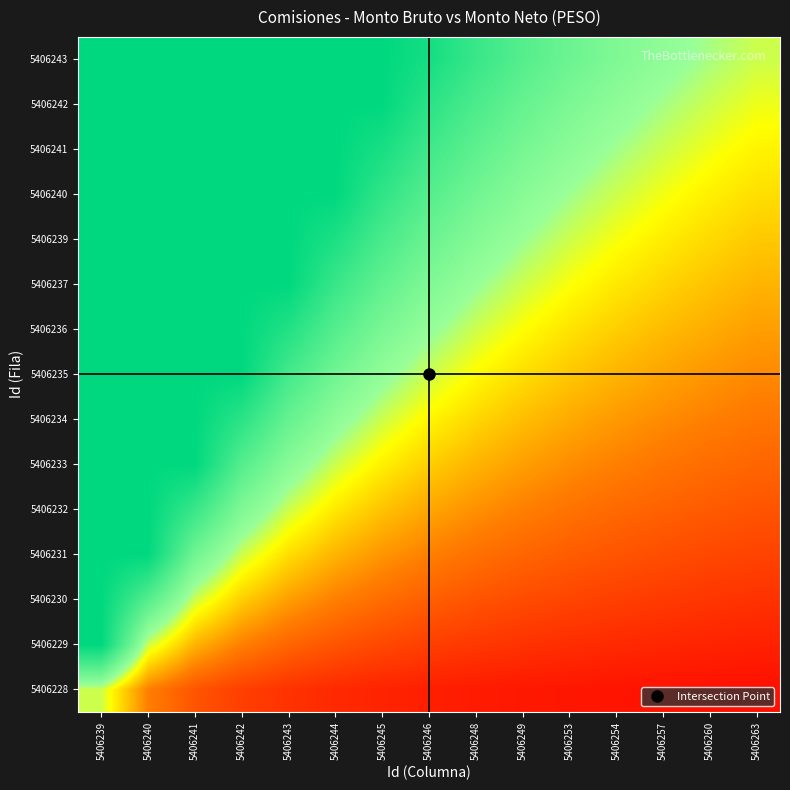

Reading right to left, transcribe all the data shown in this chart.

5406228: 5406263=3.3	5406260=3.6	5406257=3.8	5406254=4.2	5406253=4.5	5406249=5.0	5406248=5.6	5406246=6.2	5406245=7.1	5406244=8.3	5406243=10.0	5406242=12.5	5406241=16.7	5406240=25.0	5406239=50.0
5406229: 5406263=6.7	5406260=7.1	5406257=7.7	5406254=8.3	5406253=9.1	5406249=10.0	5406248=11.1	5406246=12.5	5406245=14.3	5406244=16.7	5406243=20.0	5406242=25.0	5406241=33.3	5406240=50.0	5406239=100.0
5406230: 5406263=10.0	5406260=10.7	5406257=11.5	5406254=12.5	5406253=13.6	5406249=15.0	5406248=16.7	5406246=18.7	5406245=21.4	5406244=25.0	5406243=30.0	5406242=37.5	5406241=50.0	5406240=75.0	5406239=100.0
5406231: 5406263=13.3	5406260=14.3	5406257=15.4	5406254=16.7	5406253=18.2	5406249=20.0	5406248=22.2	5406246=25.0	5406245=28.6	5406244=33.3	5406243=40.0	5406242=50.0	5406241=66.7	5406240=100.0	5406239=100.0
5406232: 5406263=16.7	5406260=17.9	5406257=19.2	5406254=20.8	5406253=22.7	5406249=25.0	5406248=27.8	5406246=31.2	5406245=35.7	5406244=41.7	5406243=50.0	5406242=62.5	5406241=83.3	5406240=100.0	5406239=100.0
5406233: 5406263=20.0	5406260=21.4	5406257=23.1	5406254=25.0	5406253=27.3	5406249=30.0	5406248=33.3	5406246=37.5	5406245=42.9	5406244=50.0	5406243=60.0	5406242=75.0	5406241=100.0	5406240=100.0	5406239=100.0
5406234: 5406263=23.3	5406260=25.0	5406257=26.9	5406254=29.2	5406253=31.8	5406249=35.0	5406248=38.9	5406246=43.7	5406245=50.0	5406244=58.3	5406243=70.0	5406242=87.5	5406241=100.0	5406240=100.0	5406239=100.0
5406235: 5406263=26.7	5406260=28.6	5406257=30.8	5406254=33.3	5406253=36.4	5406249=40.0	5406248=44.4	5406246=50.0	5406245=57.1	5406244=66.7	5406243=80.0	5406242=100.0	5406241=100.0	5406240=100.0	5406239=100.0
5406236: 5406263=30.0	5406260=32.1	5406257=34.6	5406254=37.5	5406253=40.9	5406249=45.0	5406248=50.0	5406246=56.2	5406245=64.3	5406244=75.0	5406243=90.0	5406242=100.0	5406241=100.0	5406240=100.0	5406239=100.0
5406237: 5406263=33.3	5406260=35.7	5406257=38.5	5406254=41.7	5406253=45.5	5406249=50.0	5406248=55.6	5406246=62.5	5406245=71.4	5406244=83.3	5406243=100.0	5406242=100.0	5406241=100.0	5406240=100.0	5406239=100.0
5406239: 5406263=36.7	5406260=39.3	5406257=42.3	5406254=45.8	5406253=50.0	5406249=55.0	5406248=61.1	5406246=68.7	5406245=78.6	5406244=91.7	5406243=100.0	5406242=100.0	5406241=100.0	5406240=100.0	5406239=100.0
5406240: 5406263=40.0	5406260=42.9	5406257=46.2	5406254=50.0	5406253=54.5	5406249=60.0	5406248=66.7	5406246=75.0	5406245=85.7	5406244=100.0	5406243=100.0	5406242=100.0	5406241=100.0	5406240=100.0	5406239=100.0
5406241: 5406263=43.3	5406260=46.4	5406257=50.0	5406254=54.2	5406253=59.1	5406249=65.0	5406248=72.2	5406246=81.2	5406245=92.9	5406244=100.0	5406243=100.0	5406242=100.0	5406241=100.0	5406240=100.0	5406239=100.0
5406242: 5406263=46.7	5406260=50.0	5406257=53.8	5406254=58.3	5406253=63.6	5406249=70.0	5406248=77.8	5406246=87.5	5406245=100.0	5406244=100.0	5406243=100.0	5406242=100.0	5406241=100.0	5406240=100.0	5406239=100.0
5406243: 5406263=50.0	5406260=53.6	5406257=57.7	5406254=62.5	5406253=68.2	5406249=75.0	5406248=83.3	5406246=93.7	5406245=100.0	5406244=100.0	5406243=100.0	5406242=100.0	5406241=100.0	5406240=100.0	5406239=100.0